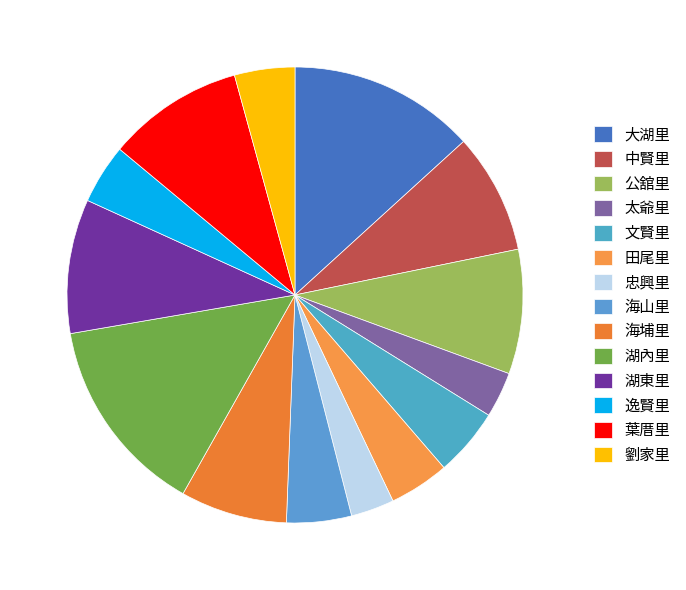

What is the change in value from 田尾里 to 湖東里?

+1517